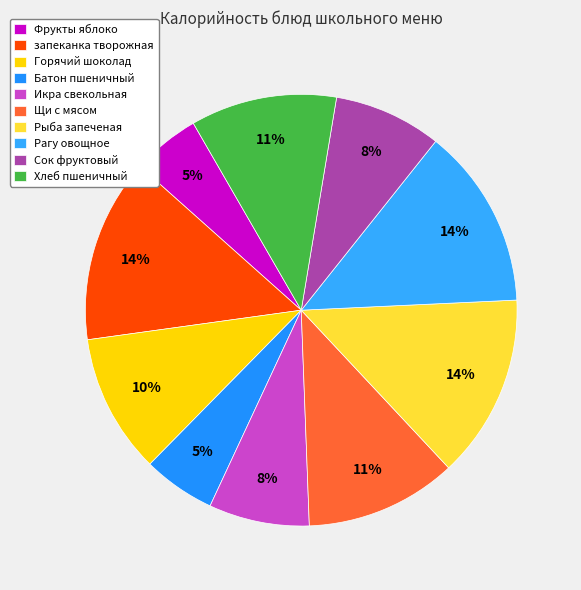

What percentage is the Рагу овощное slice, to the nearest percent?

14%